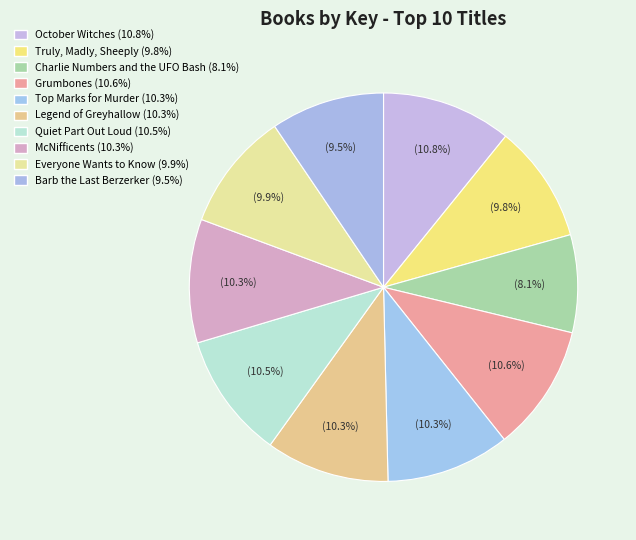

Rank the categories by value from lowest to highest.

Charlie Numbers and the UFO Bash, Barb the Last Berzerker, Truly, Madly, Sheeply, Everyone Wants to Know, Legend of Greyhallow, McNifficents, Top Marks for Murder, Quiet Part Out Loud, Grumbones, October Witches